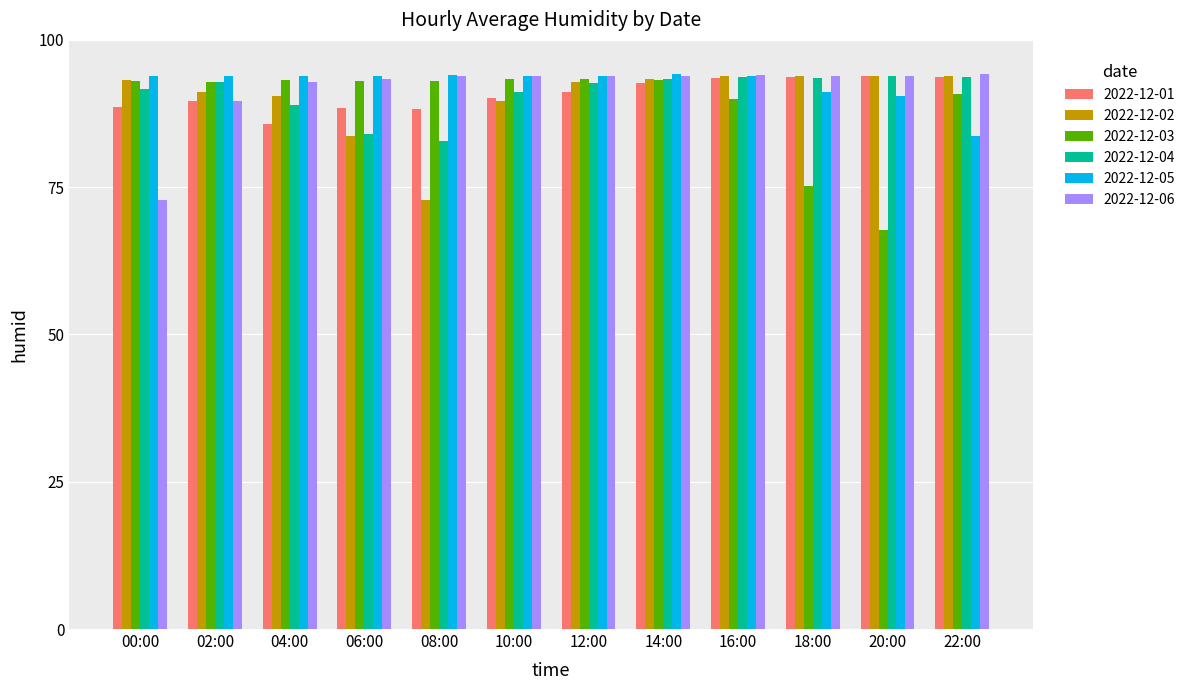

How many bars are there in each group?

6